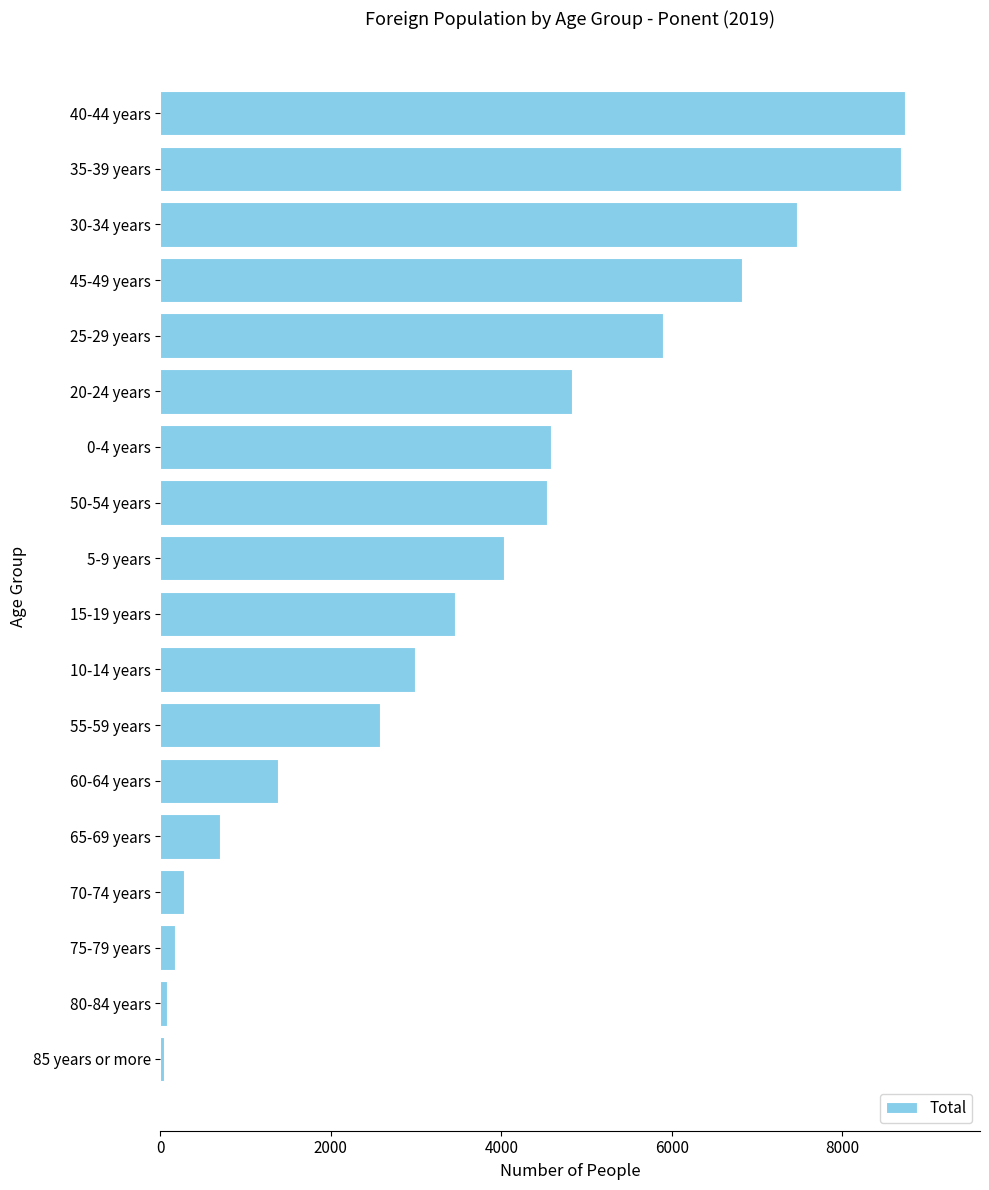

What is the change in value from 0-4 years to 45-49 years?

+2232